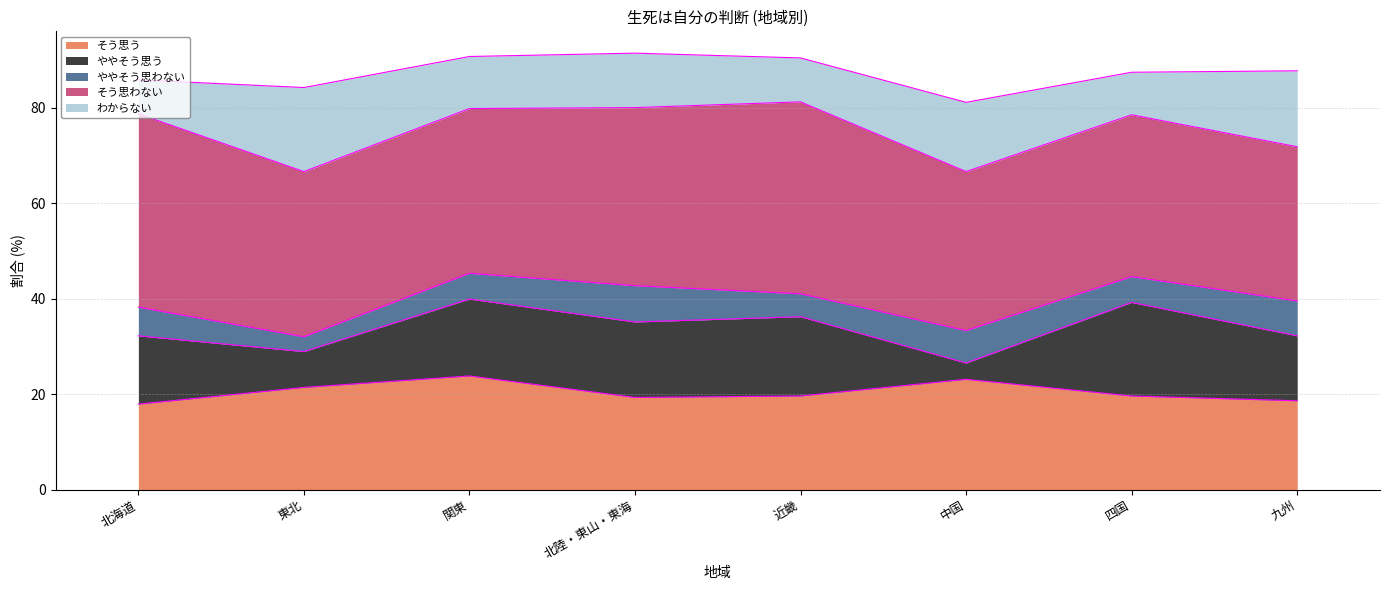

Reading left to right, list all the values displayed in this chart.

そう思う: 北海道=17.9	東北=21.4	関東=23.8	北陸・東山・東海=19.3	近畿=19.6	中国=23.1	四国=19.6	九州=18.6
ややそう思う: 北海道=14.3	東北=7.5	関東=16.1	北陸・東山・東海=15.8	近畿=16.6	中国=3.4	四国=19.6	九州=13.6
ややそう思わない: 北海道=6.0	東北=3.1	関東=5.4	北陸・東山・東海=7.6	近畿=4.8	中国=6.8	四国=5.4	九州=7.3
そう思わない: 北海道=40.5	東北=34.6	関東=34.5	北陸・東山・東海=37.3	近畿=40.2	中国=33.3	四国=33.9	九州=32.3
わからない: 北海道=7.1	東北=17.6	関東=10.9	北陸・東山・東海=11.4	近畿=9.2	中国=14.5	四国=8.9	九州=15.9